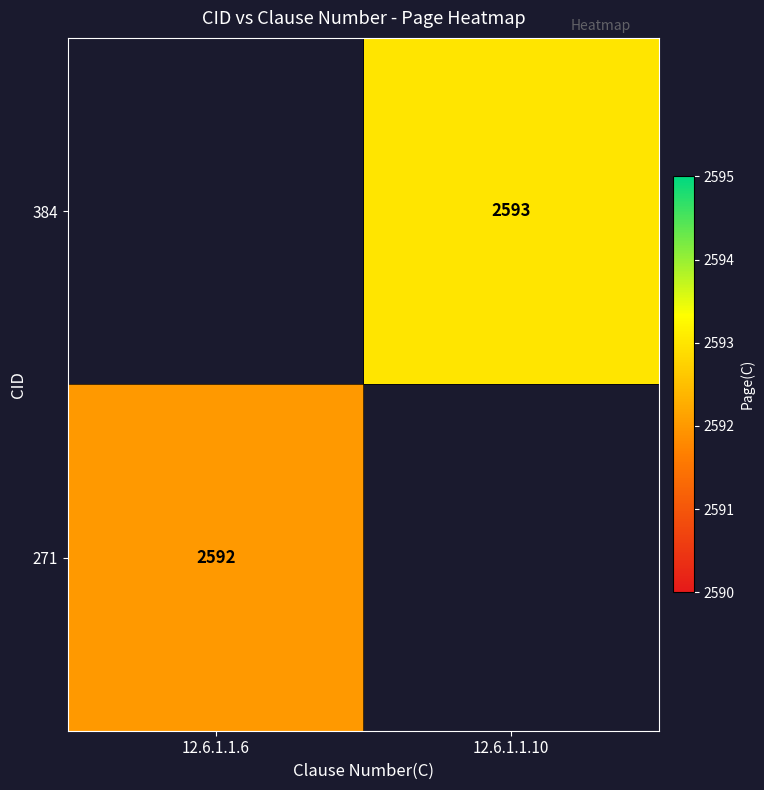

The 384 series shows 1050 at 12.6.1.1.10. True or false?

False